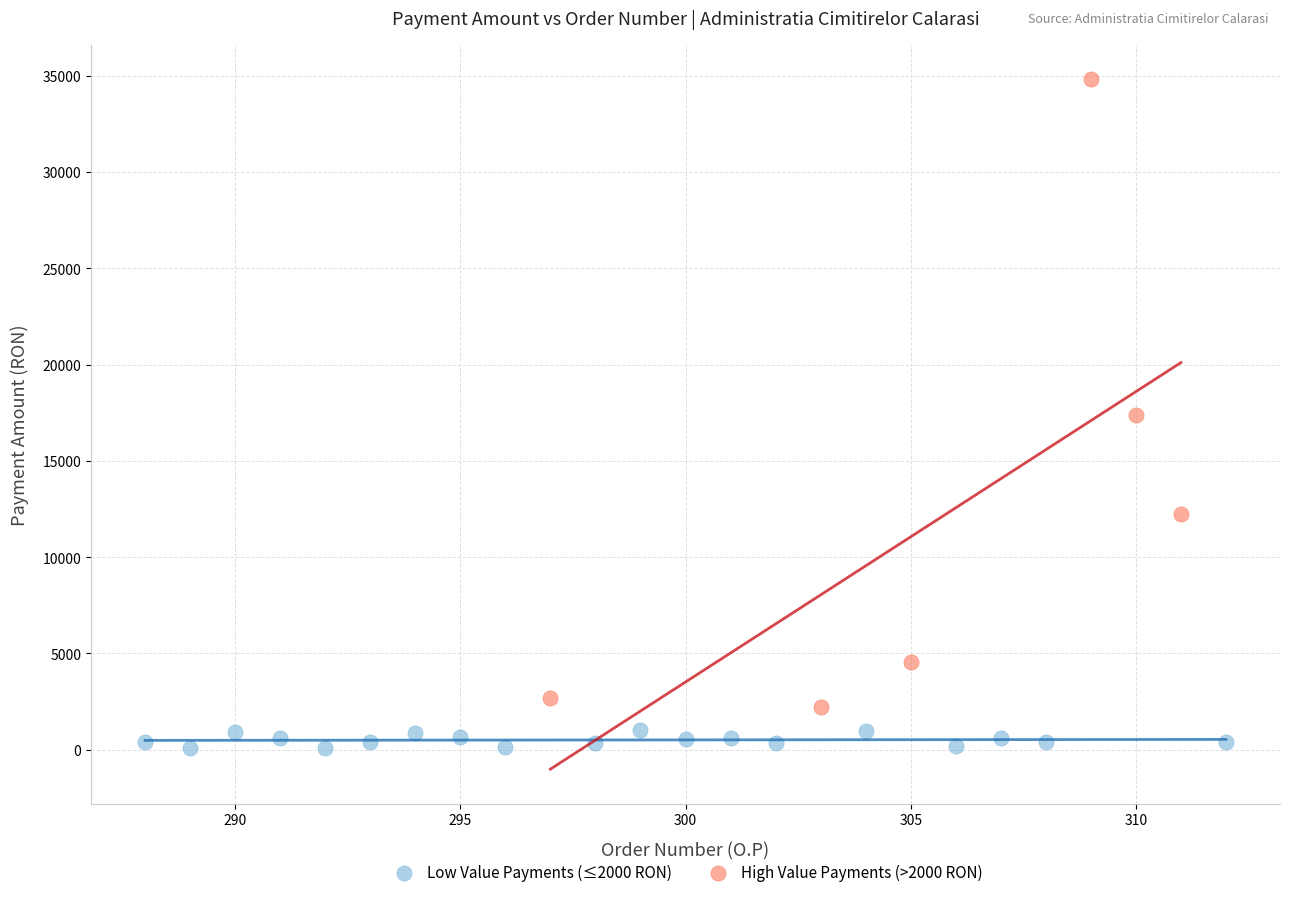

Which series has the widest spread of Y values?

High Value Payments (>2000 RON)